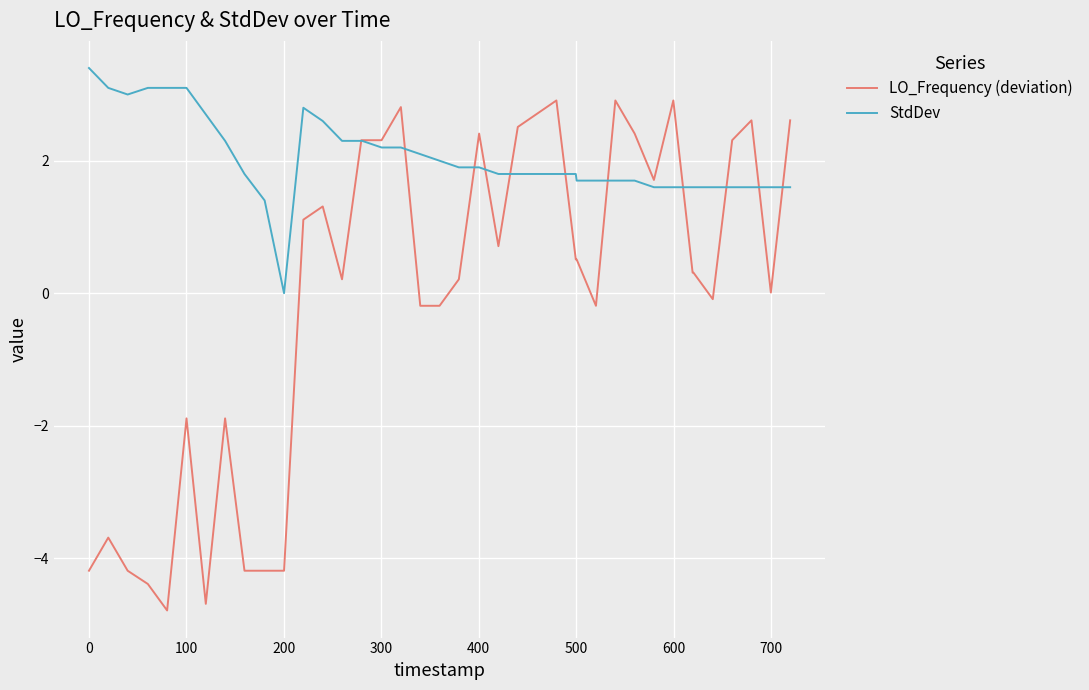

Which series has the largest total across all categories?

StdDev